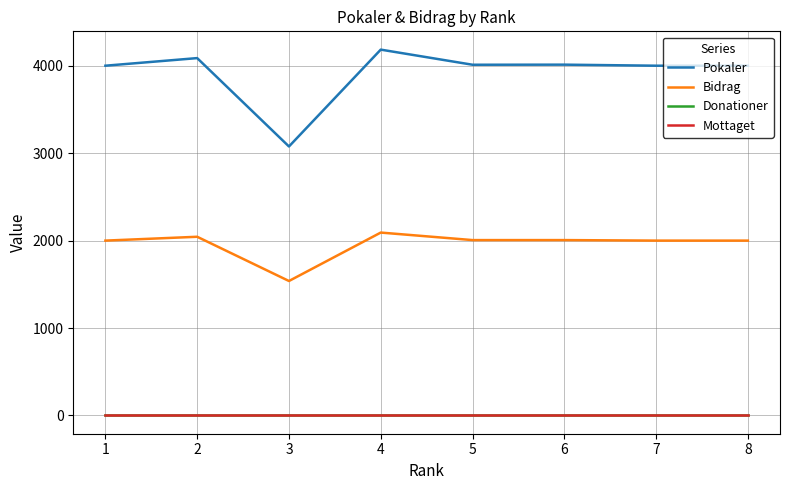

Is this an area chart (filled region under the line)?

No